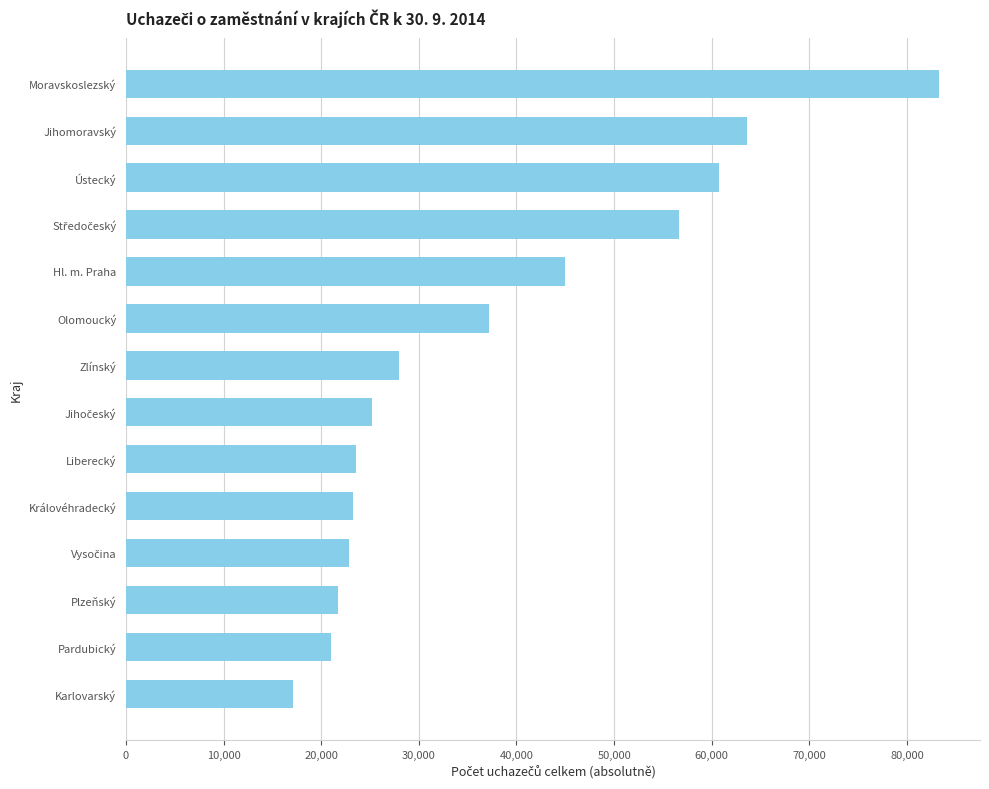

Between Liberecký and Karlovarský, which is larger?

Liberecký